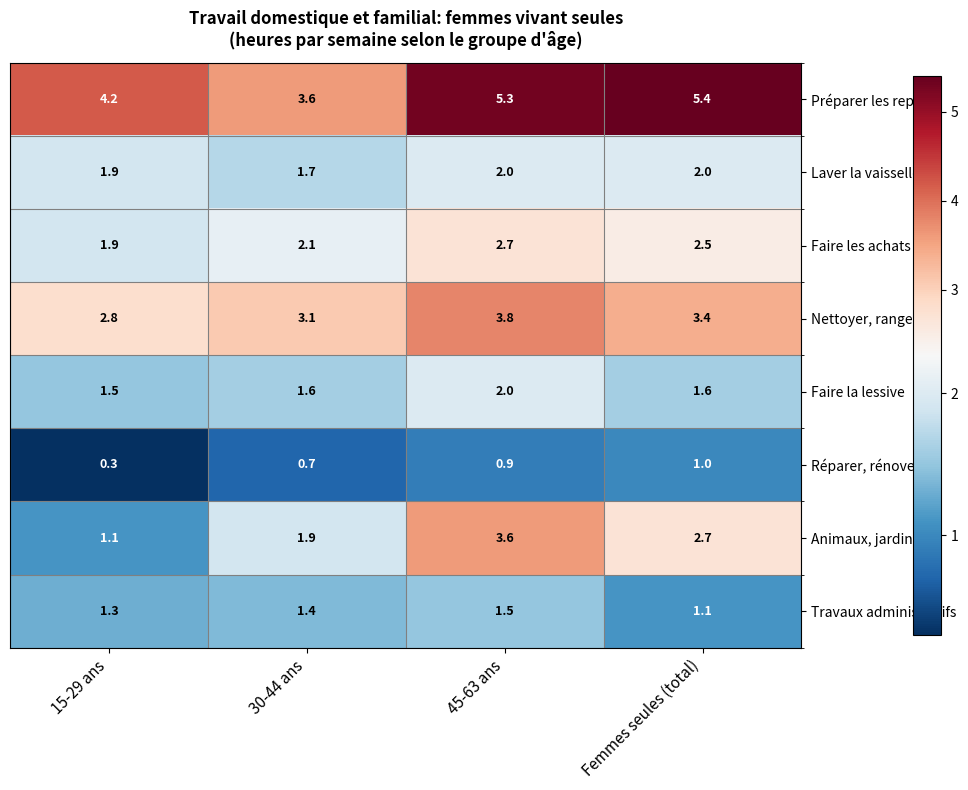

Which series changed the most between 45-63 ans and Femmes seules (total)?

Animaux, jardinage